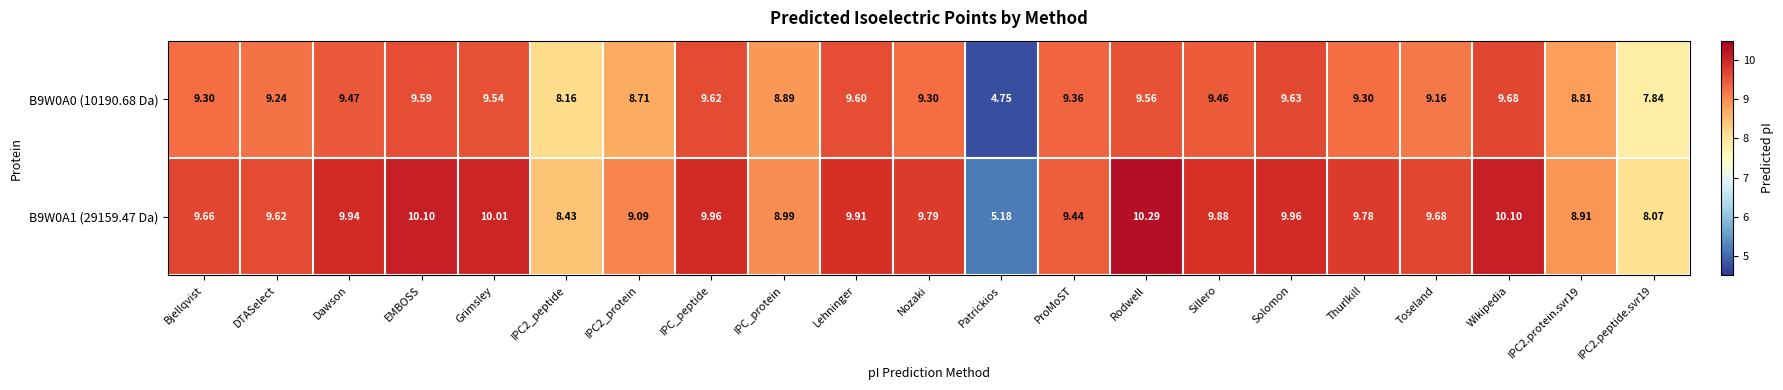

Where does the B9W0A0 (10190.68 Da) series first go above 9?

Bjellqvist